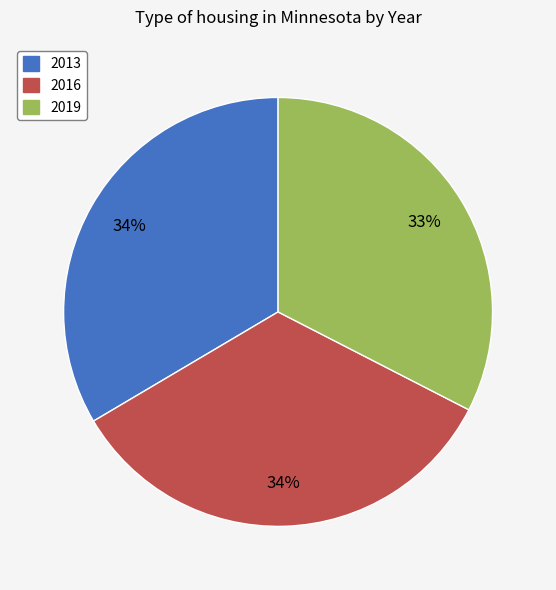

What is the ratio of the value at 2016 to the value at 2013?

1.0